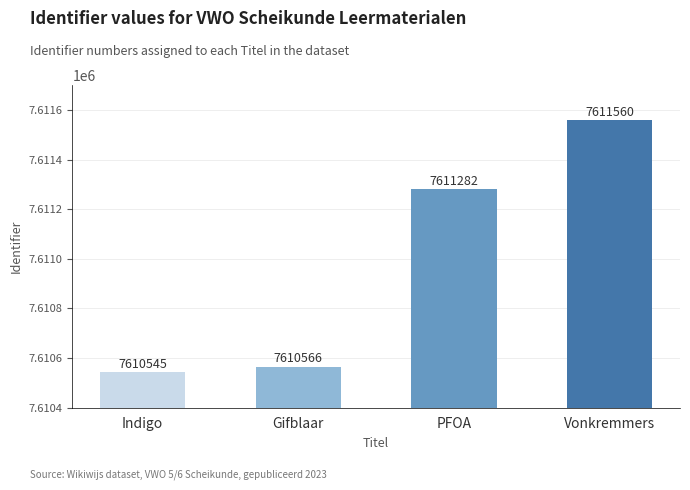

What is the difference between the maximum and minimum values?

1015